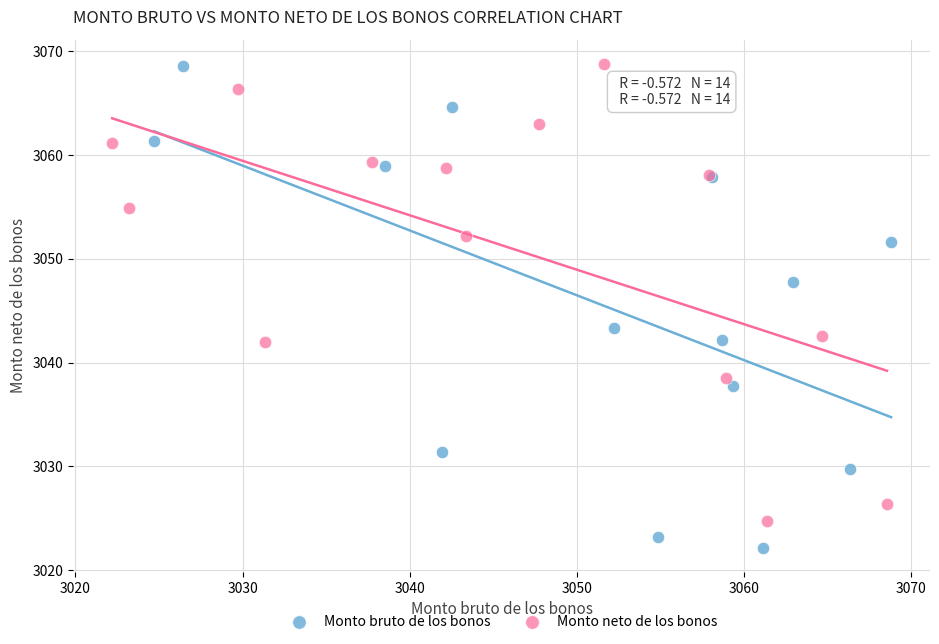

Which series reaches the minimum Y coordinate?

Monto bruto de los bonos